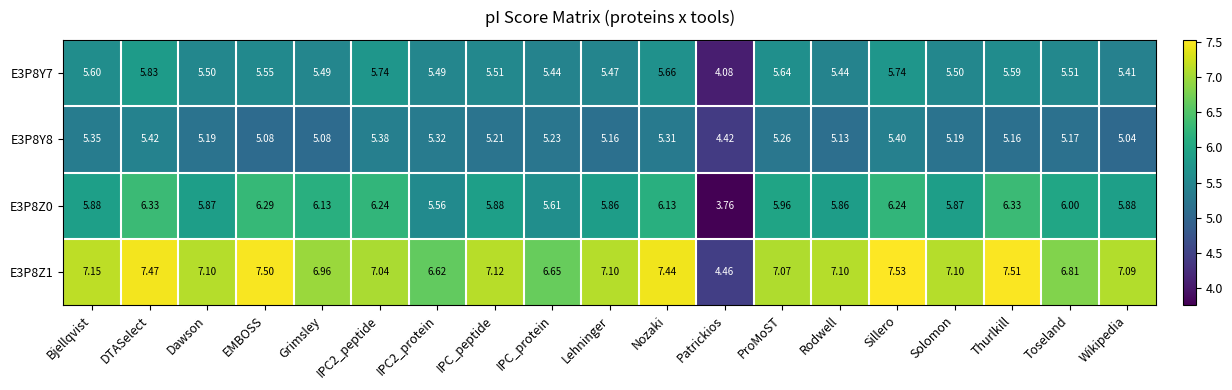

Which category has the highest value in the E3P8Y7 series?

DTASelect